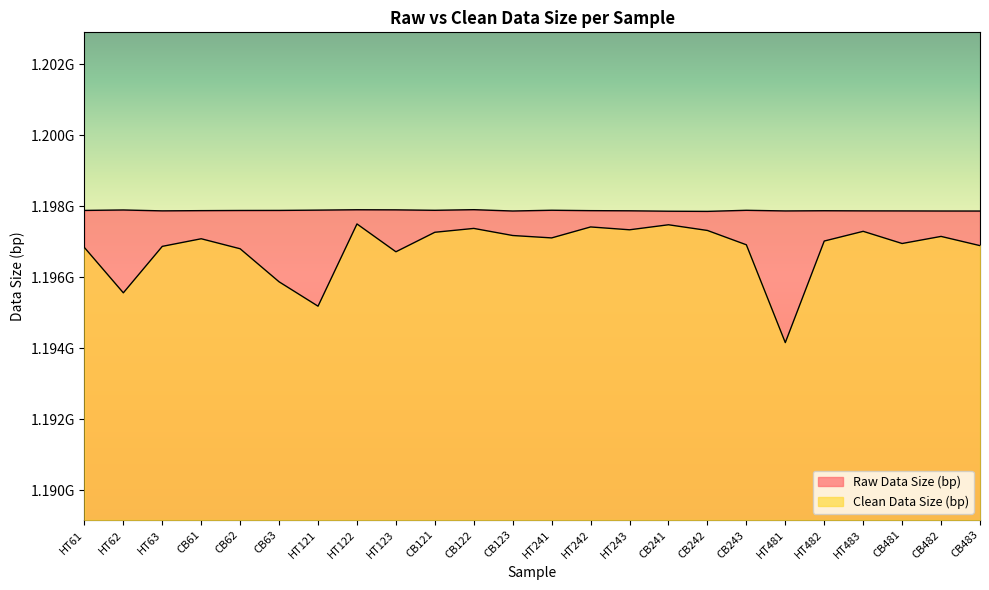

List the labels in order of Raw Data Size (bp) value, largest first.

CB122, HT122, HT123, HT62, HT121, HT241, CB243, CB121, HT61, CB63, CB62, CB61, HT242, HT482, HT243, HT63, HT483, CB481, HT481, CB123, CB482, CB483, CB241, CB242